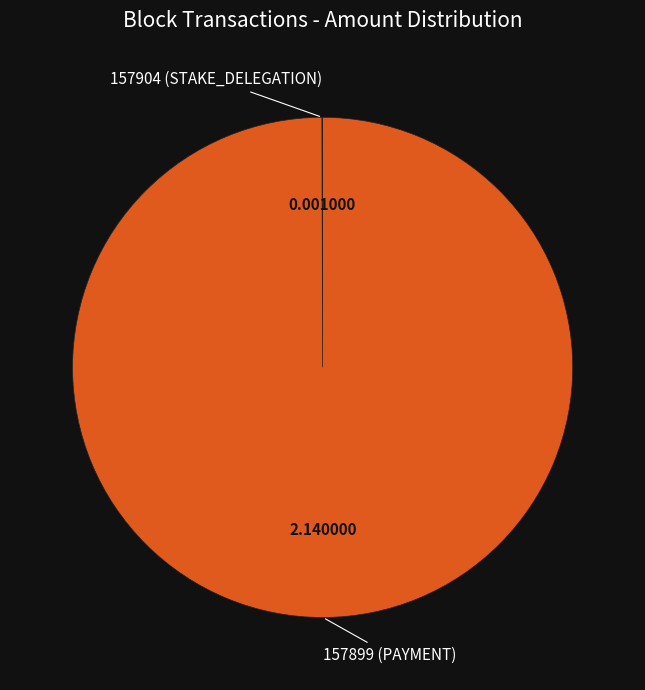

Does any single category account for the majority?

Yes